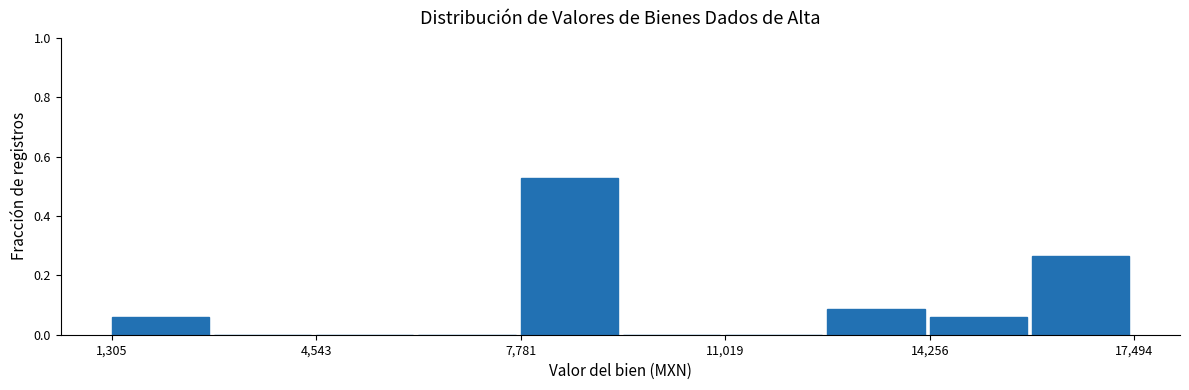

Read against the x-axis, roughly where is the centre of the tallest bar?

8500